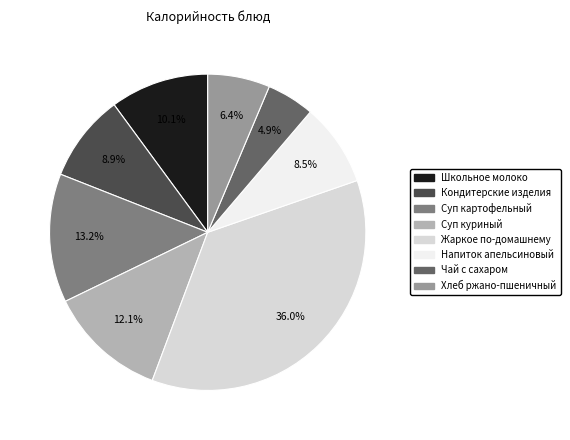

How many segments does this pie chart have?

8